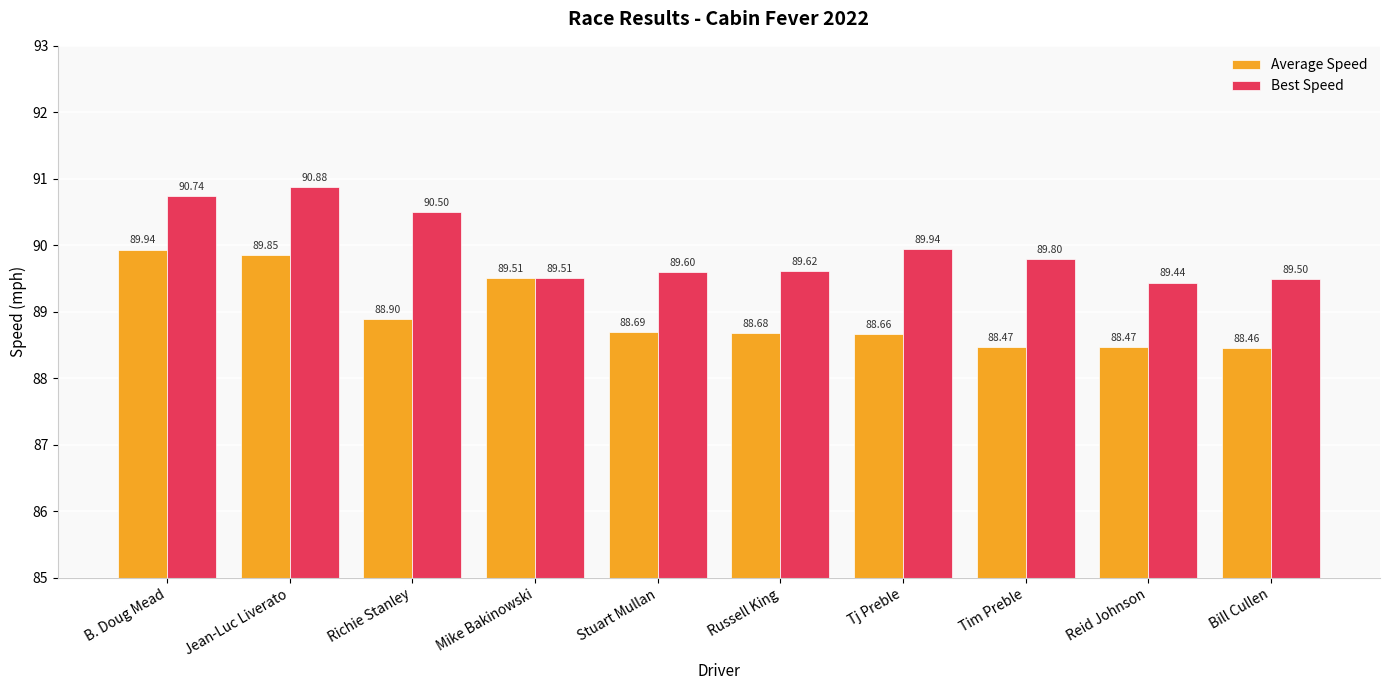

What is the label of the 5th bar from the left?

Stuart Mullan